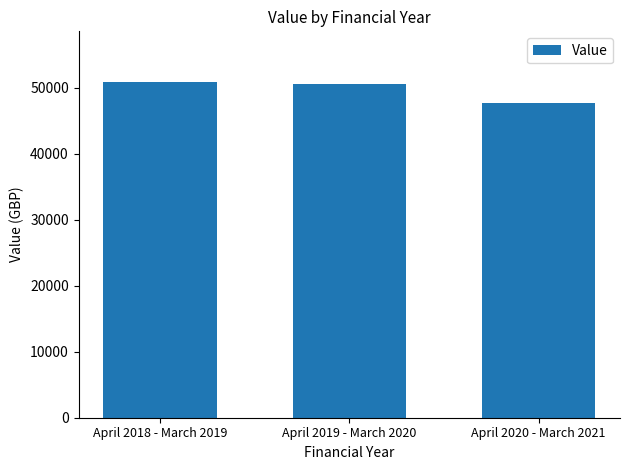

At which category does the chart reach its minimum across all series?

April 2020 - March 2021